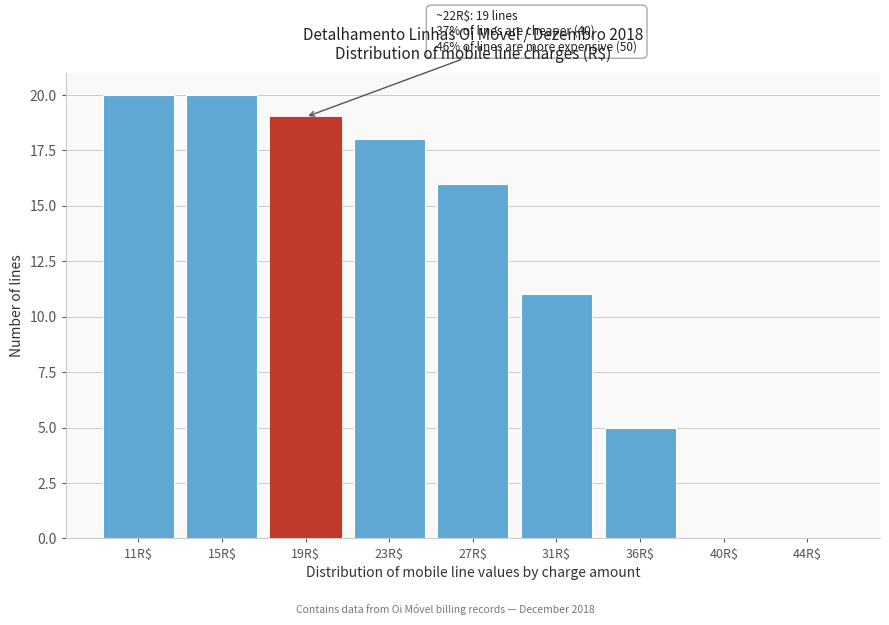

What is the sum of all values?

109